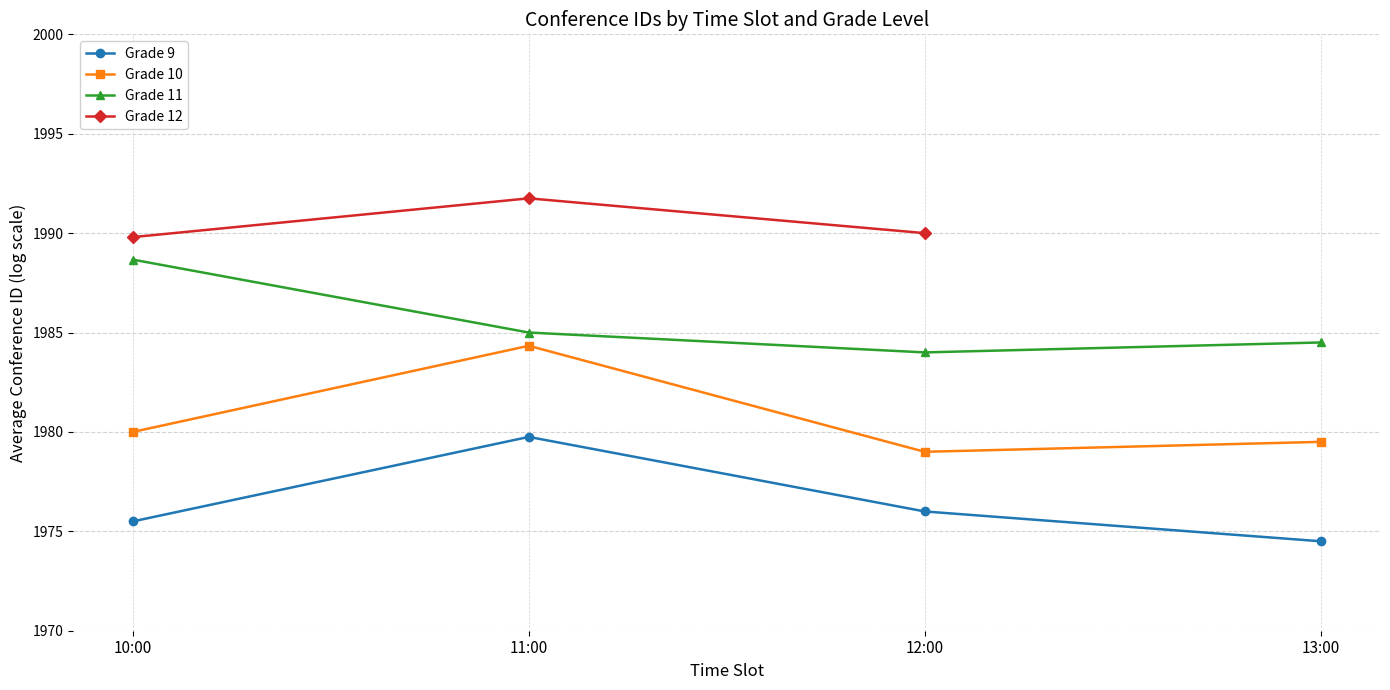

Which has a higher value, 11:00 or 12:00?

11:00